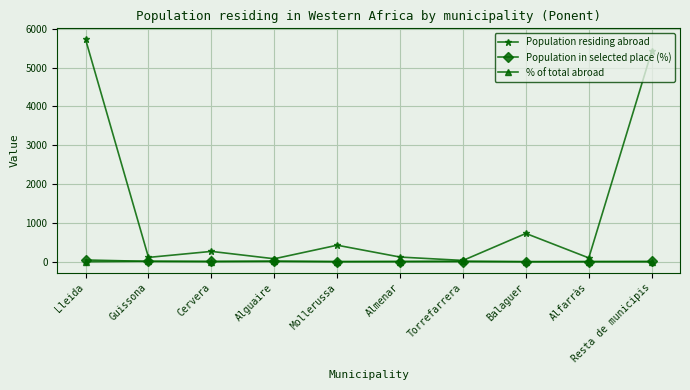

What value does the Population residing abroad series have at Cervera?

267.0